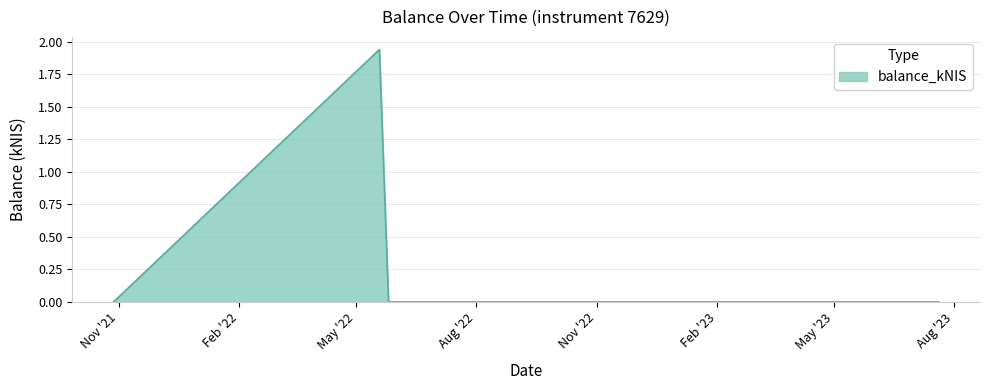

What is the average value?

0.4